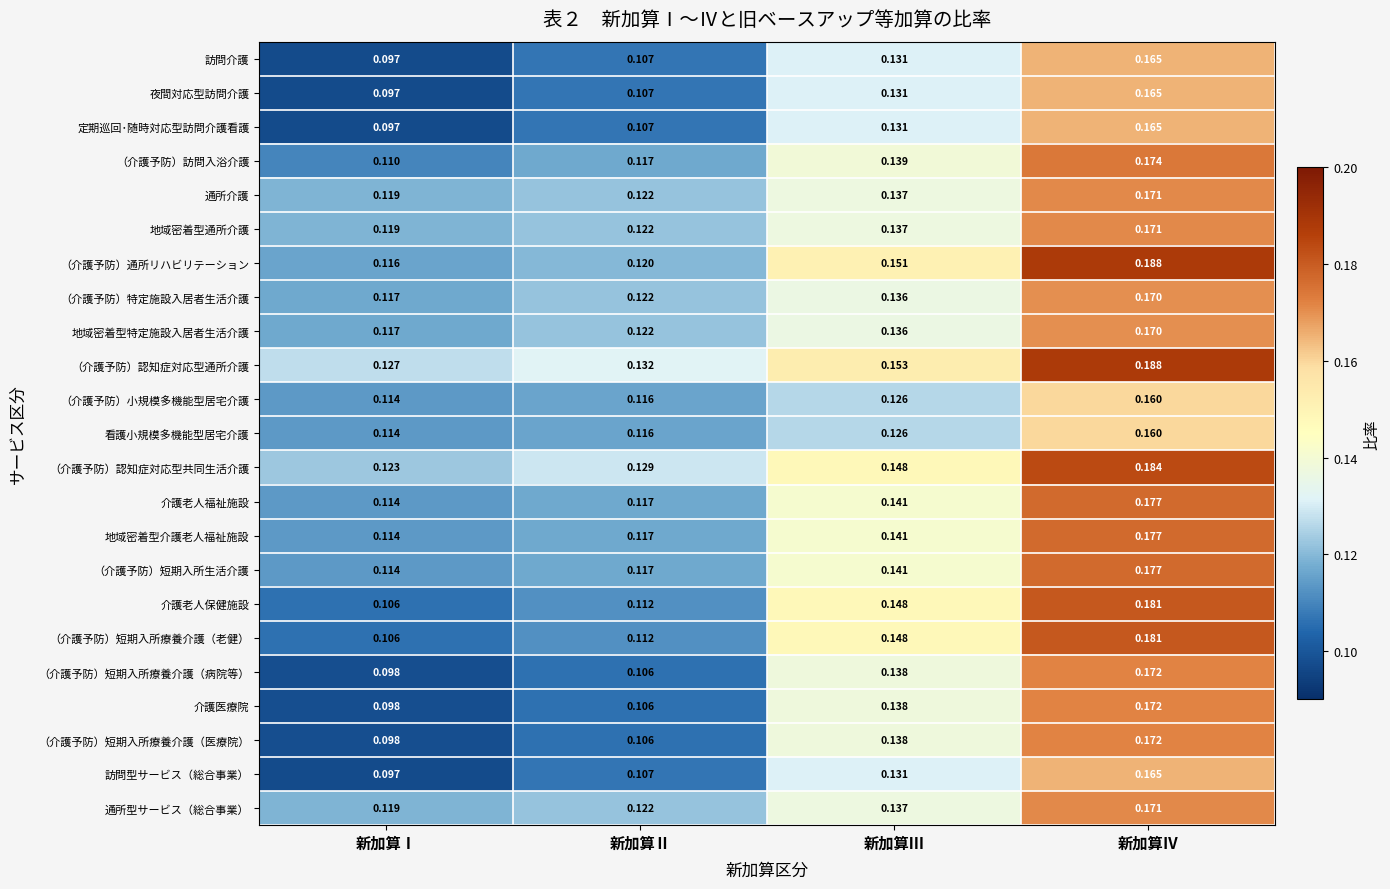

Which category has the highest value in the 地域密着型介護老人福祉施設 series?

新加算Ⅳ